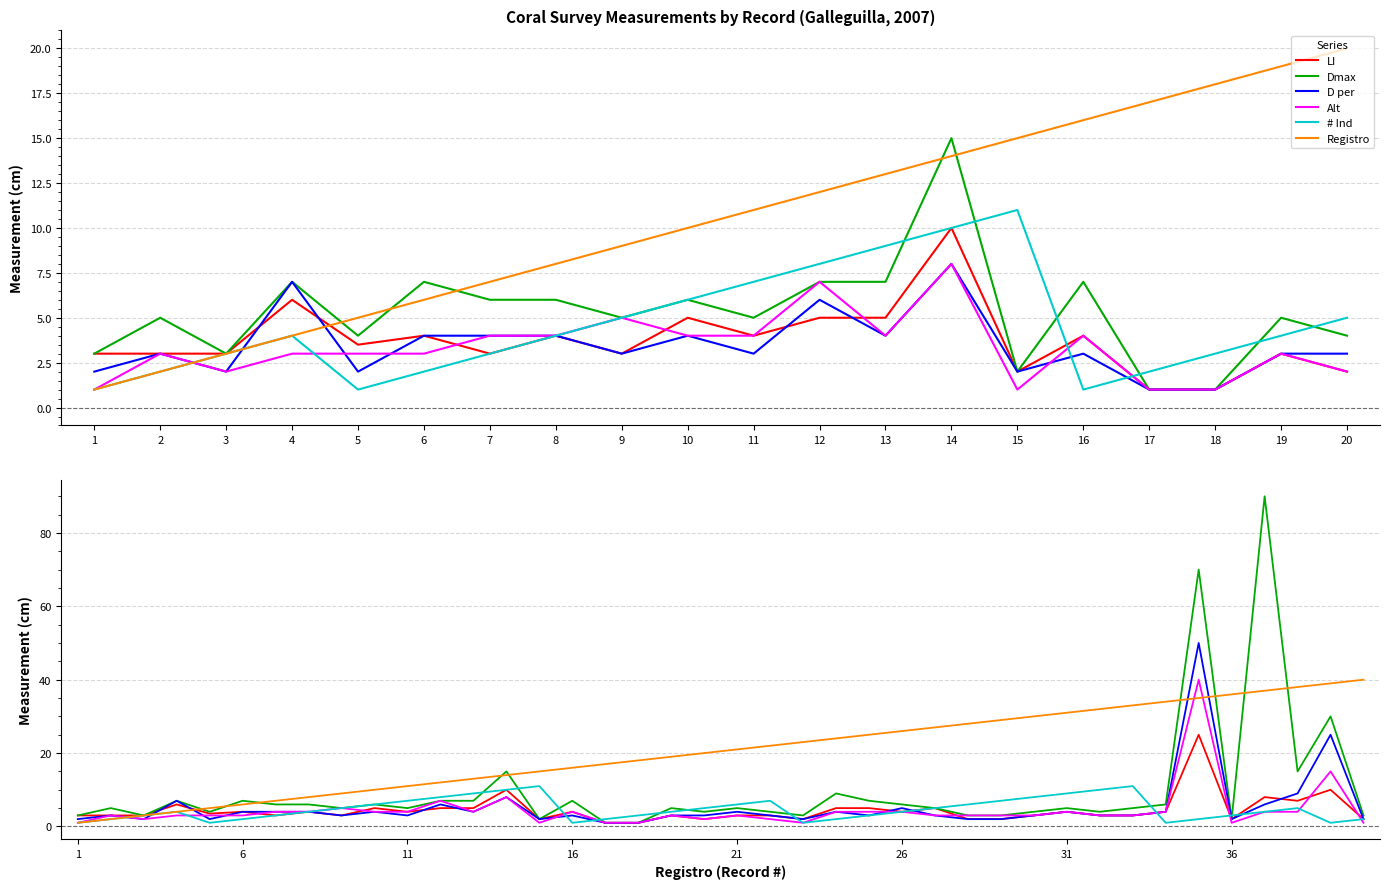

The value of Dmax at 19 is 5.0. True or false?

True